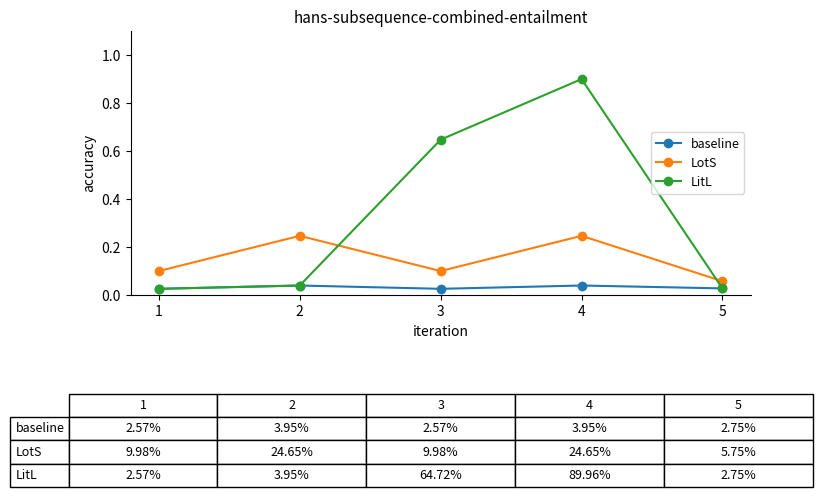

What are all the series names shown in the legend?

baseline, LotS, LitL